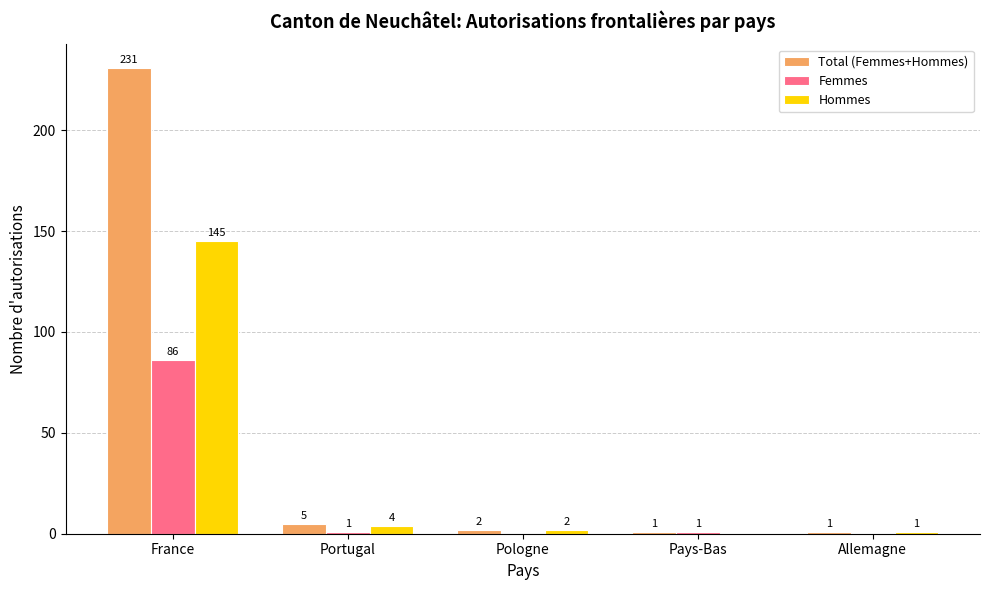

Reading left to right, list all the values displayed in this chart.

Total (Femmes+Hommes): 231	5	2	1	1
Femmes: 86	1	0	1	0
Hommes: 145	4	2	0	1